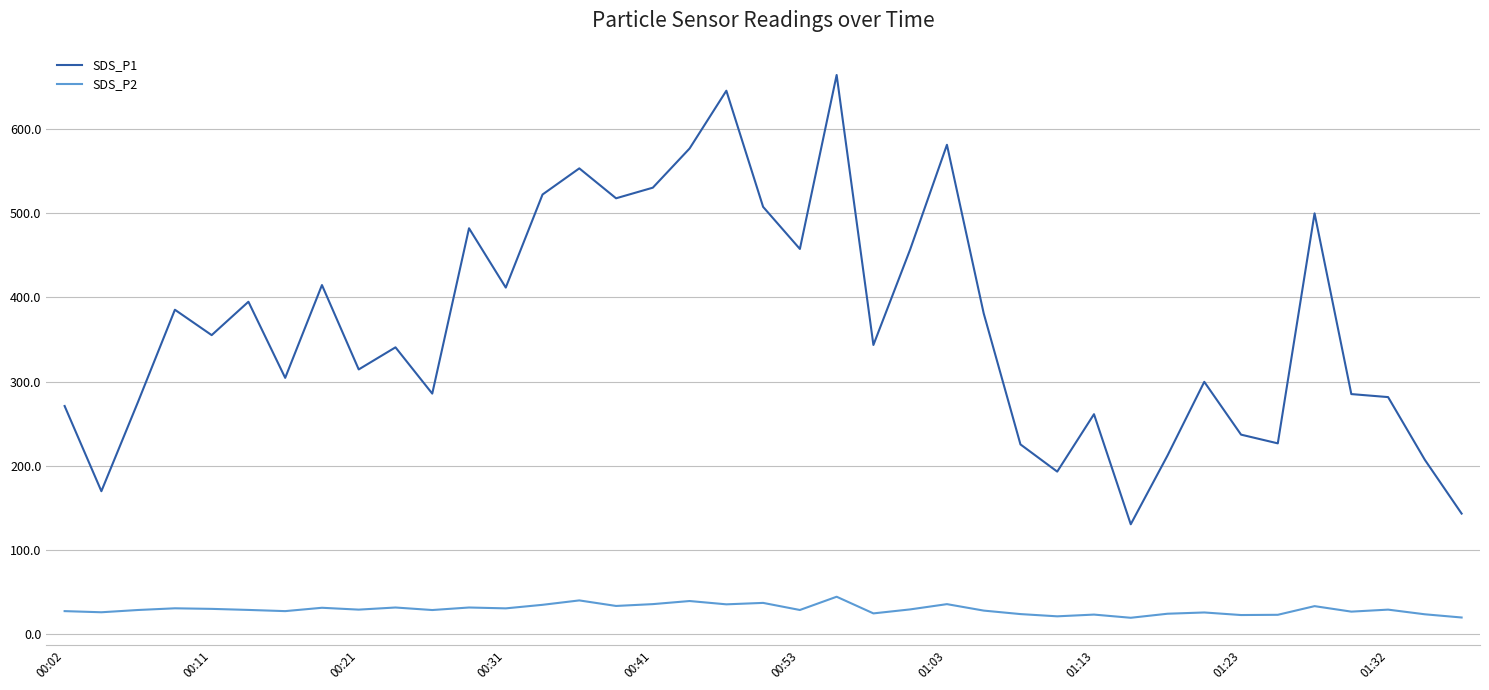

What is the minimum value for SDS_P2?

19.2